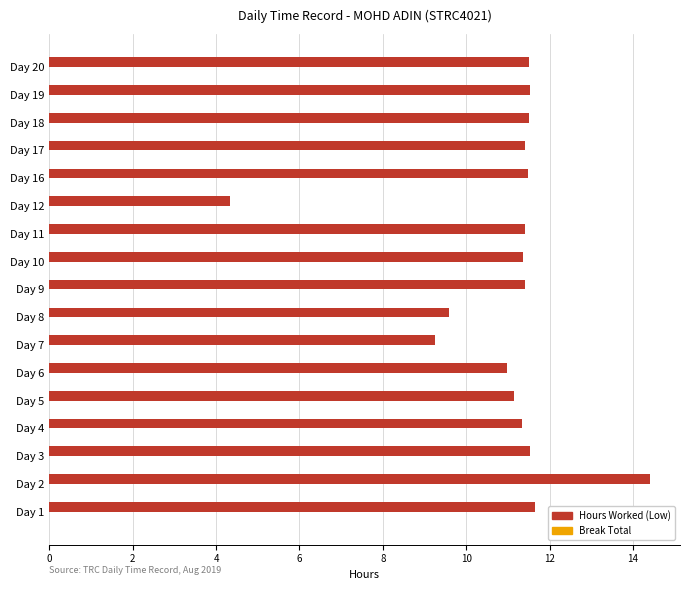

How many series are shown in this chart?

1